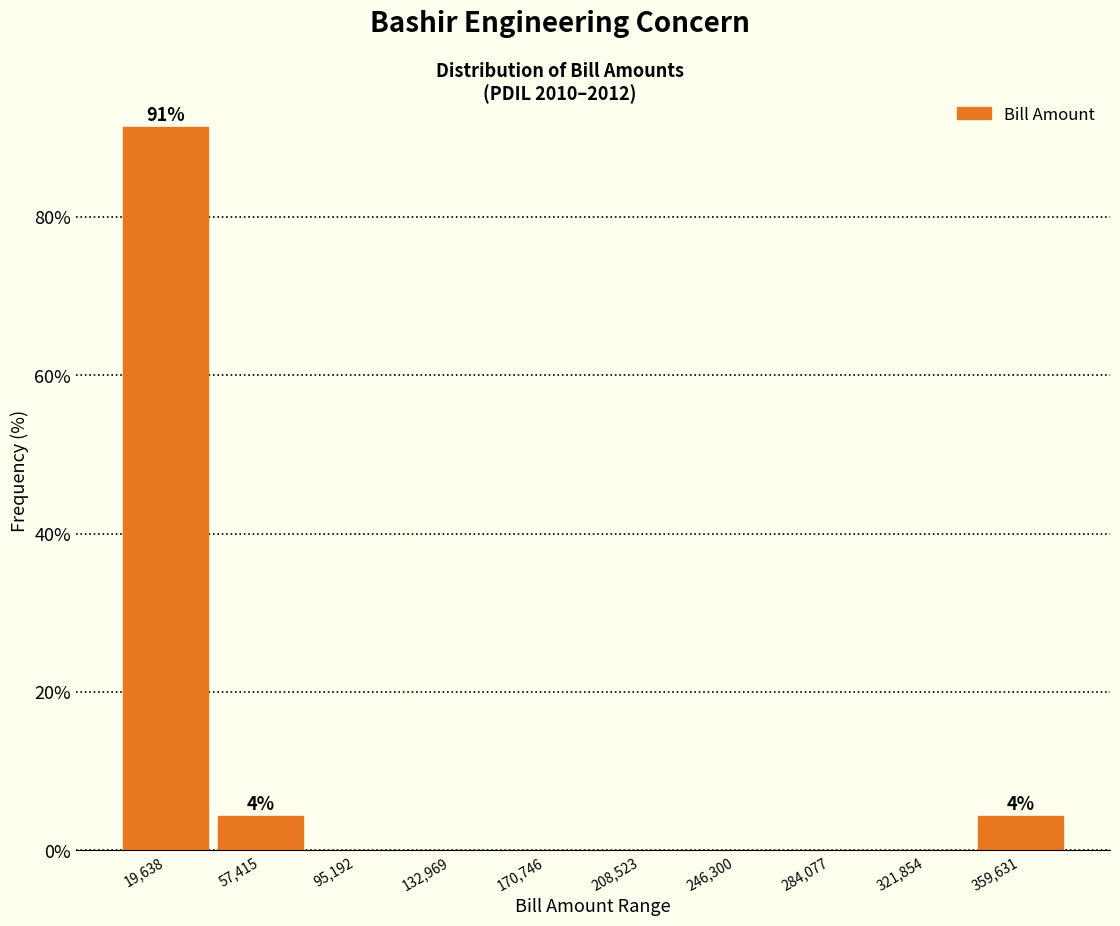

Over which range of the x-axis is the bar tallest?

0 to 40000